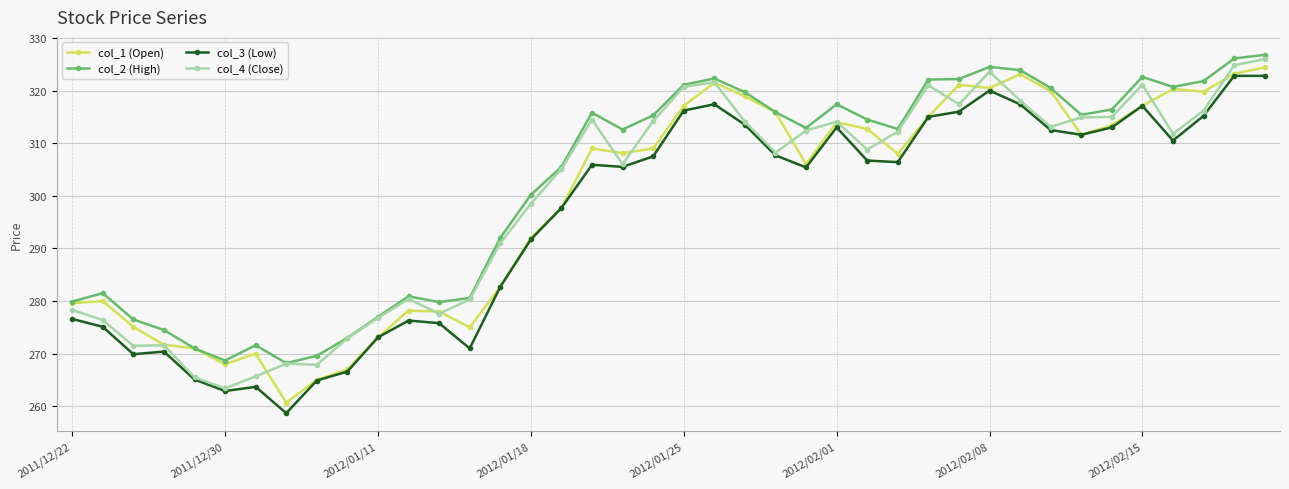

What is the value of the col_2 (High) point at the 3rd from the left?

276.5